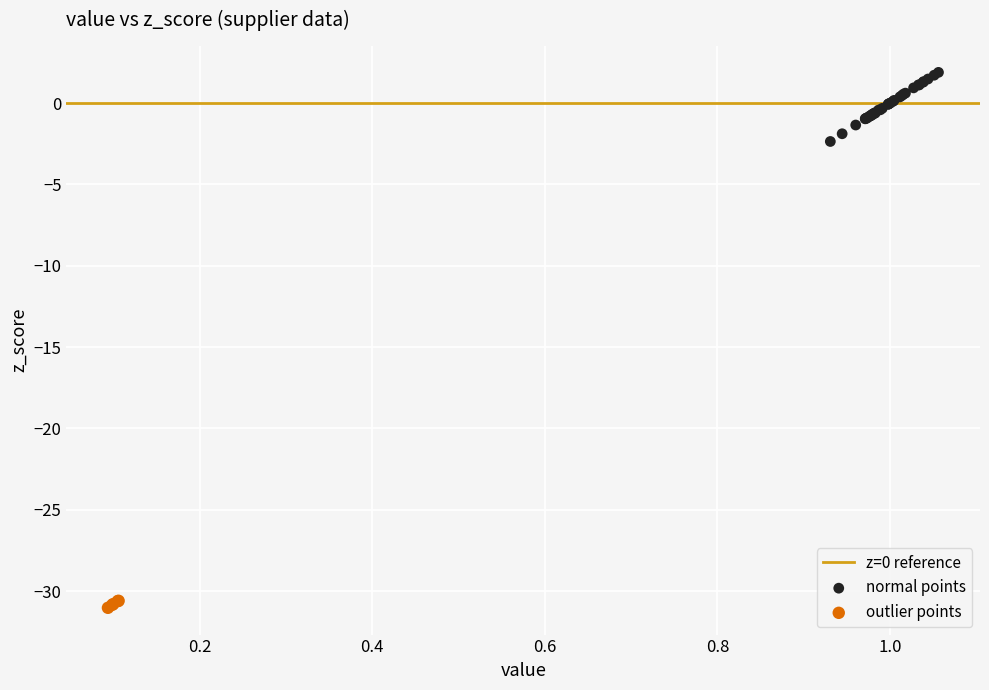

Which series contains the highest Y value?

normal points